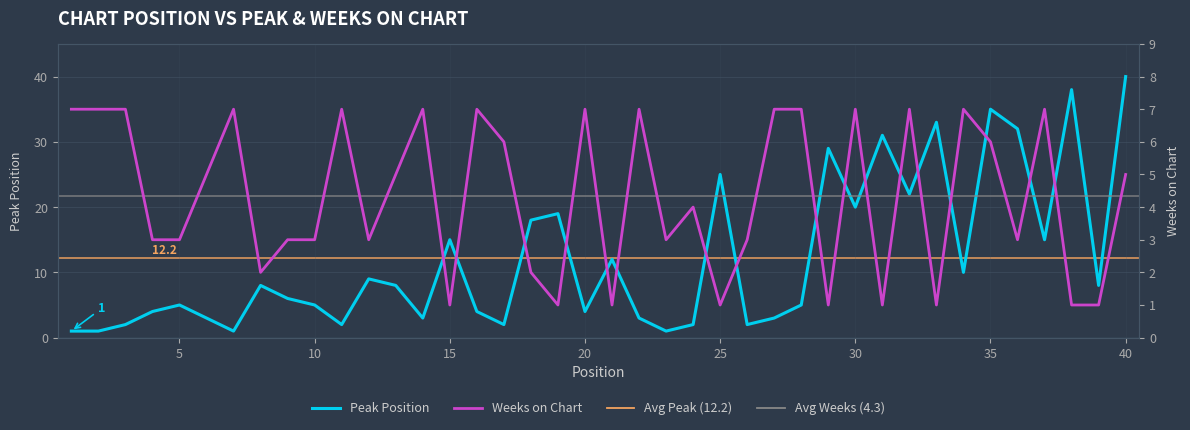

List the series in order of their overall mean, highest first.

Peak Position, Weeks on Chart